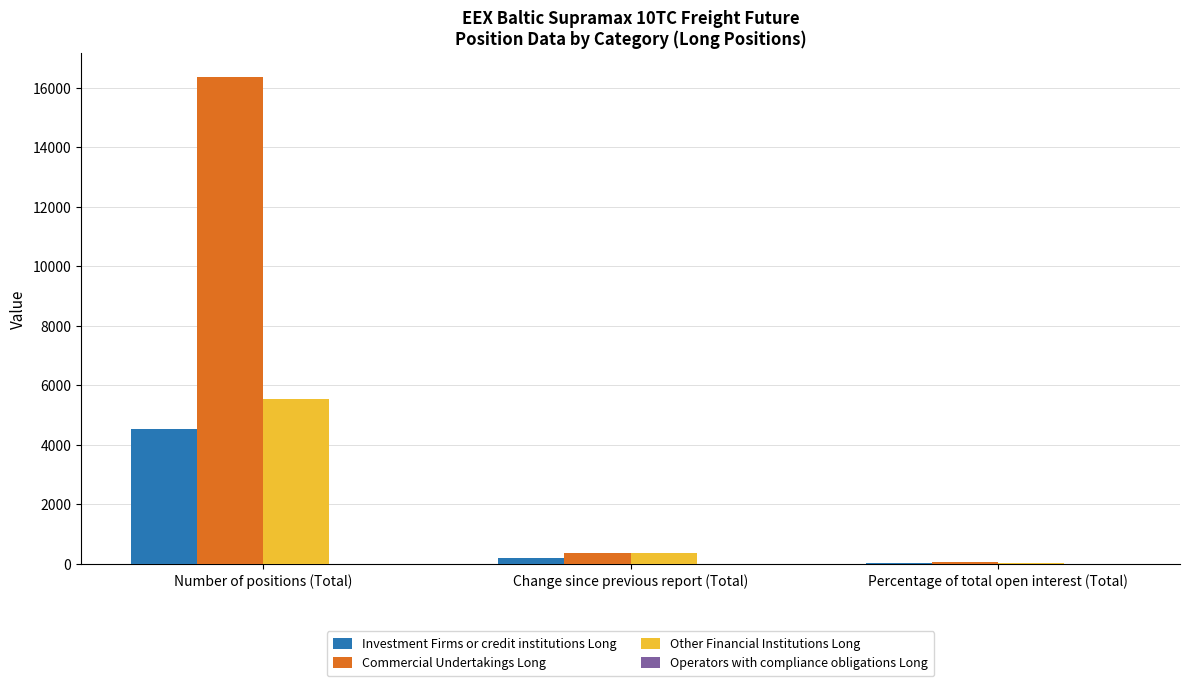

At which label is Other Financial Institutions Long closest to 2775?

Change since previous report (Total)